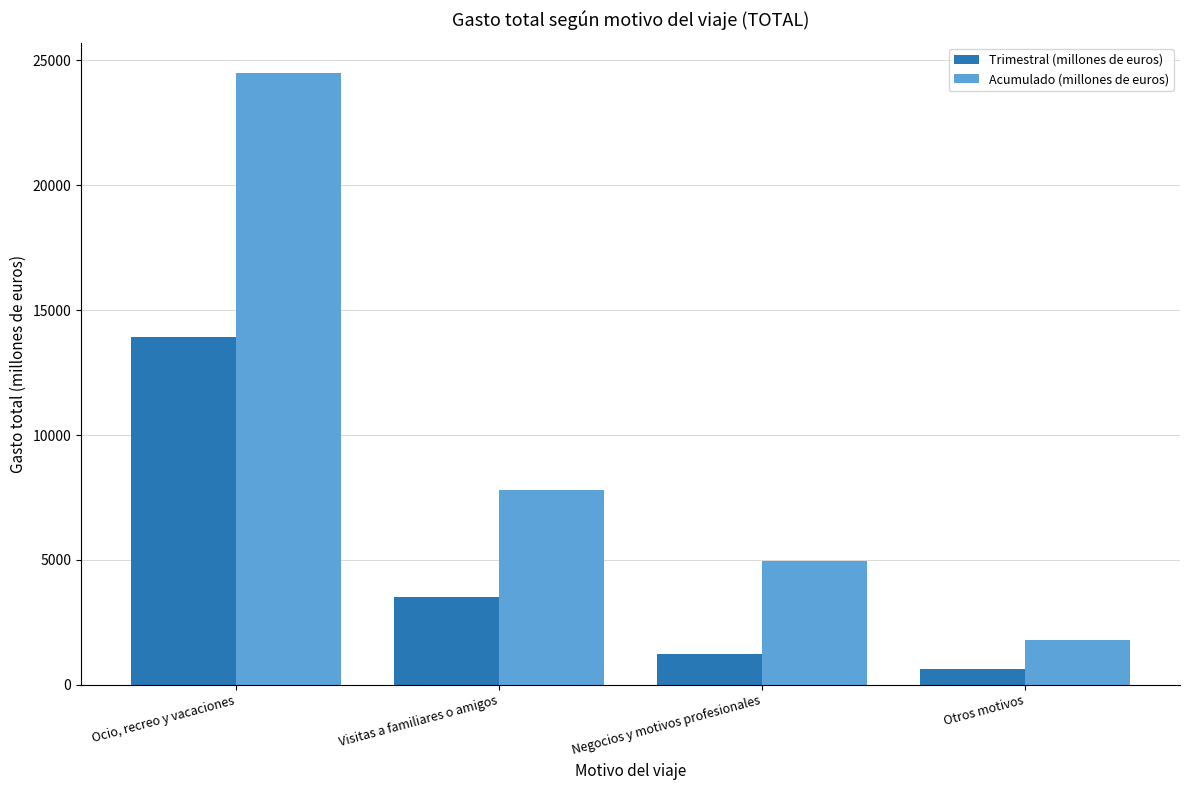

Is the value of Trimestral (millones de euros) at Negocios y motivos profesionales greater than the value of Acumulado (millones de euros) at Ocio, recreo y vacaciones?

No